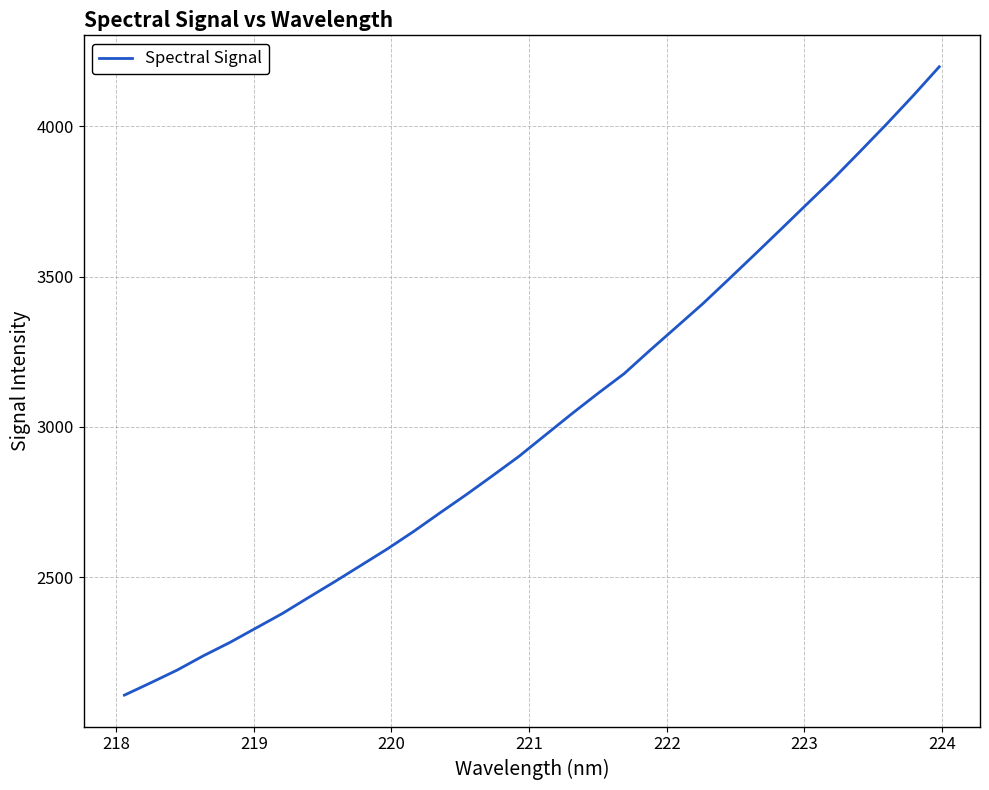

What is the minimum value shown in the chart?

2106.8